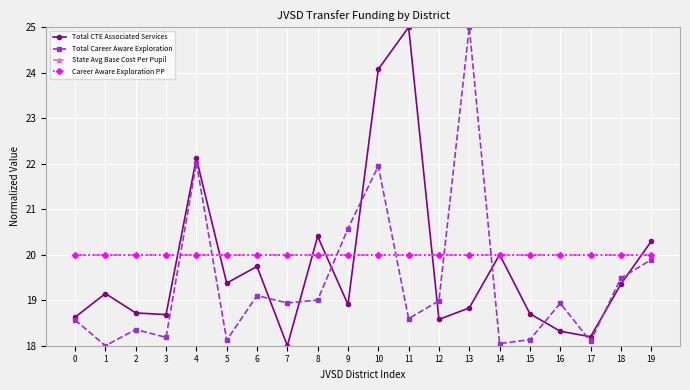

Is this an area chart (filled region under the line)?

No